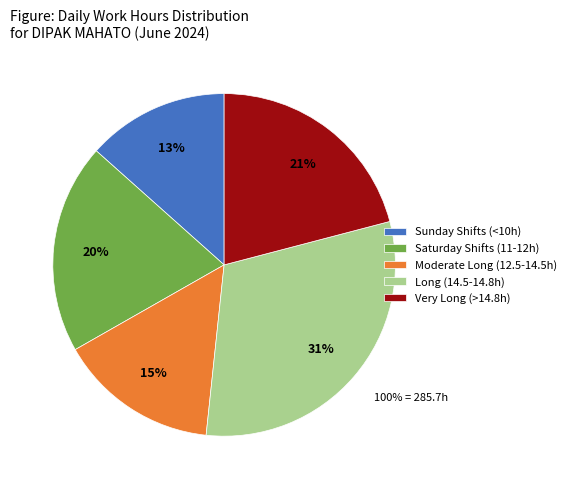

To the nearest percent, what is the combined percentage of Moderate Long (12.5-14.5h) and Long (14.5-14.8h)?

46%